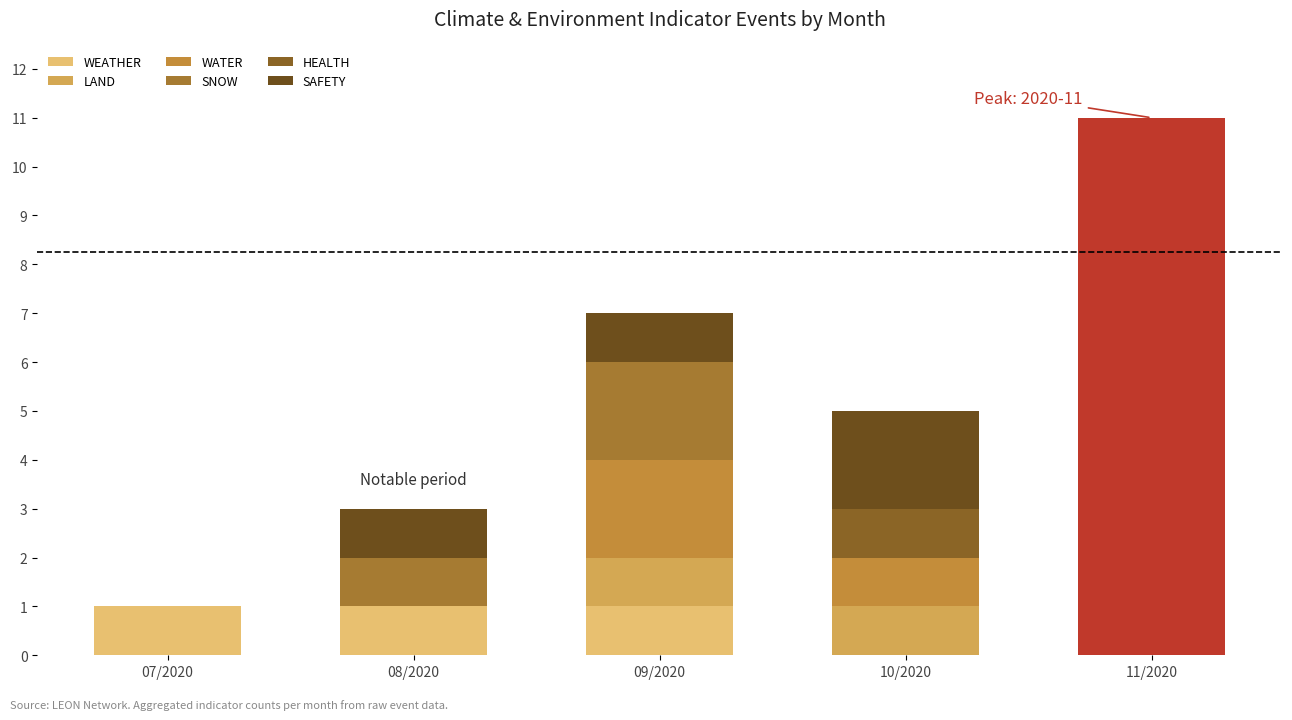

What is the difference between the maximum and second lowest values in the SNOW series?

2